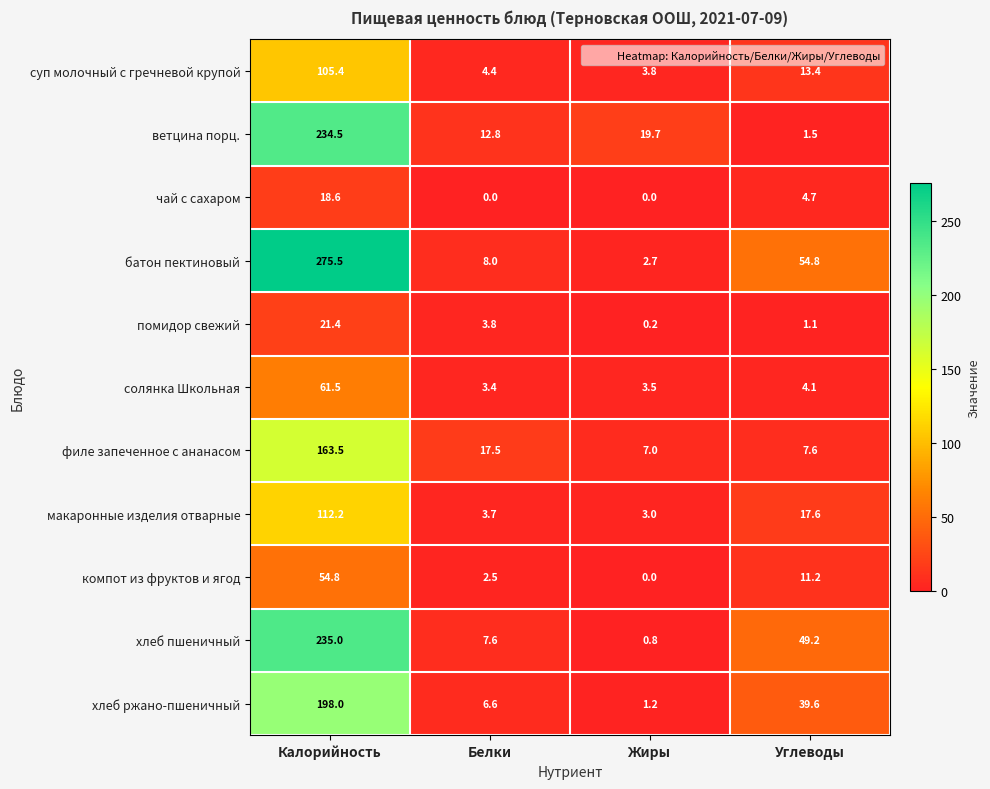

True or false: филе запеченное с ананасом has a value of 163.5 at Калорийность.

True